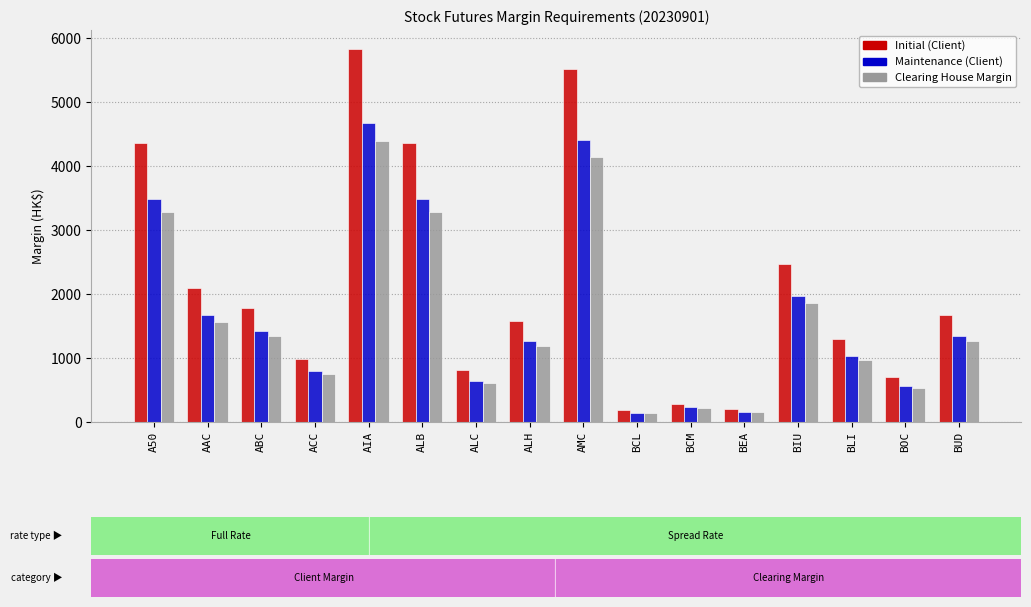

What is the difference between the highest and lowest values at ABC?

442